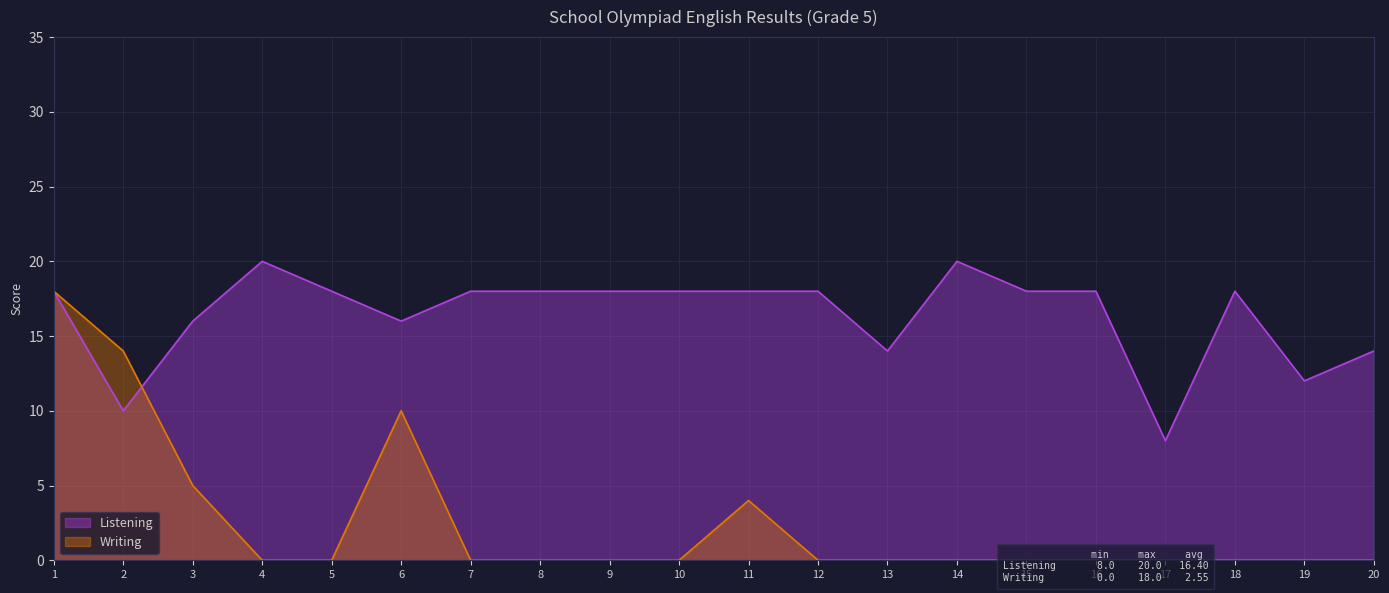

Between which two adjacent categories do Listening and Writing first intersect?

2 and 3